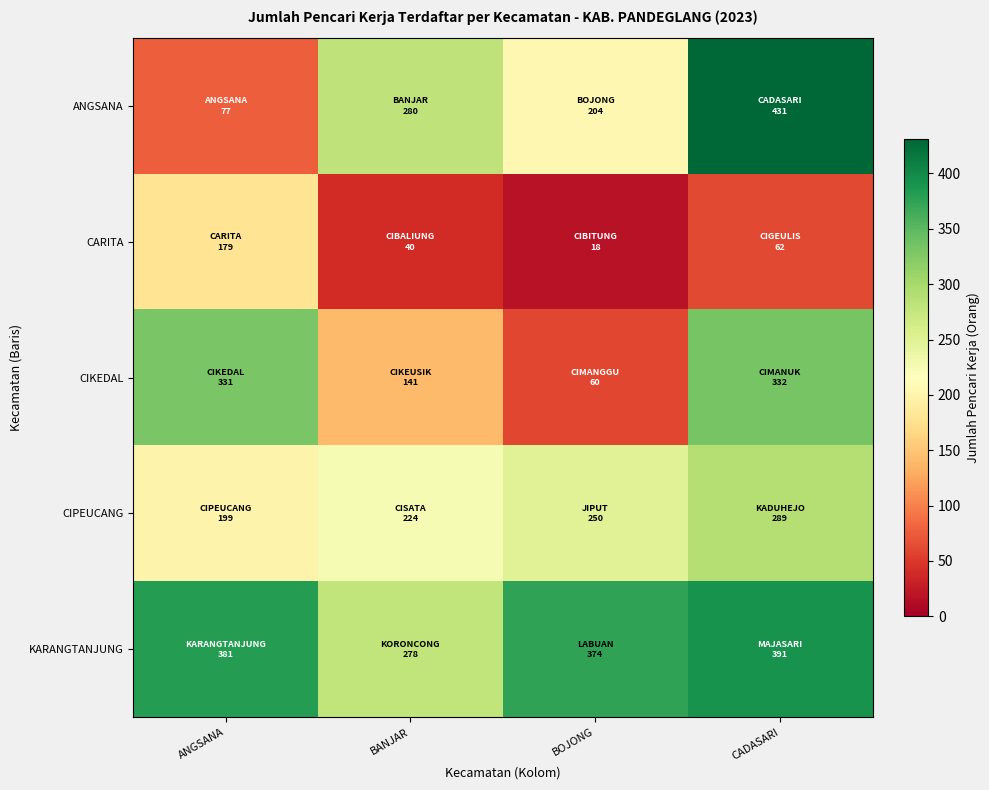

Rank the series at BANJAR from lowest to highest value.

CARITA, CIKEDAL, CIPEUCANG, KARANGTANJUNG, ANGSANA